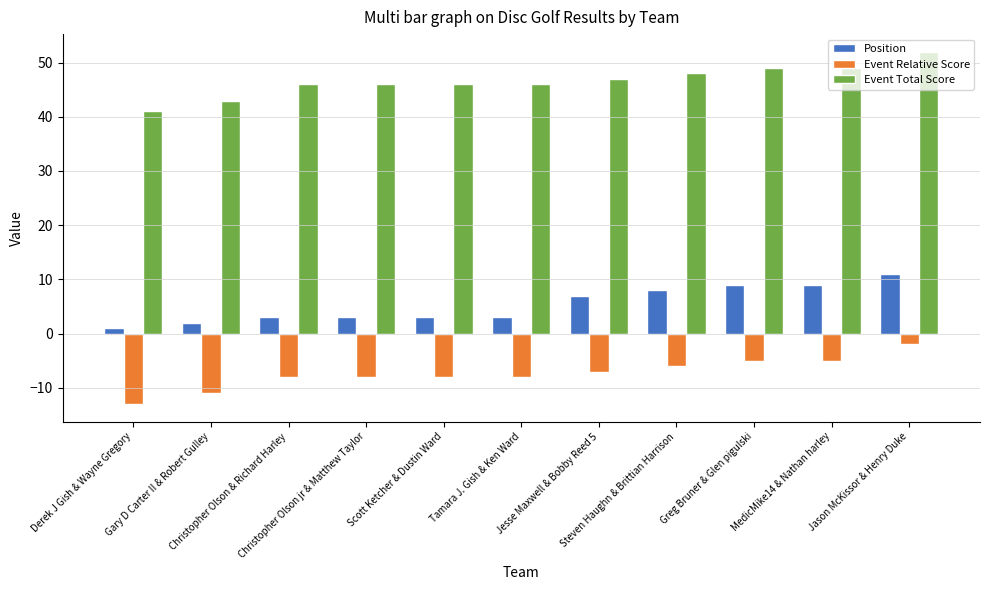

List the series in order of their overall mean, highest first.

Event Total Score, Position, Event Relative Score